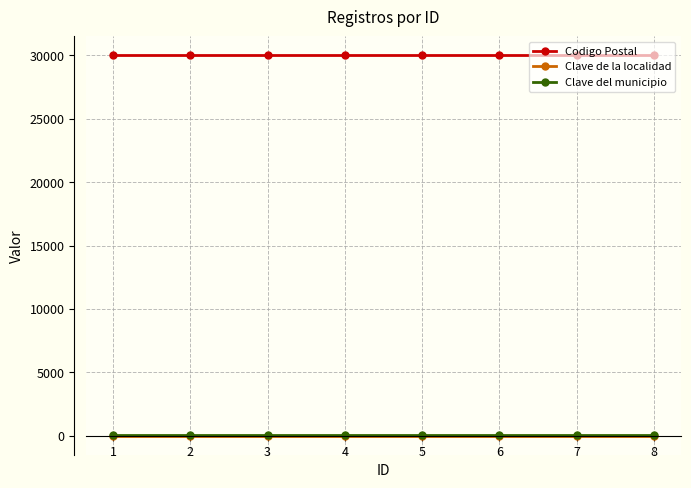

What is the minimum value for Codigo Postal?

30000